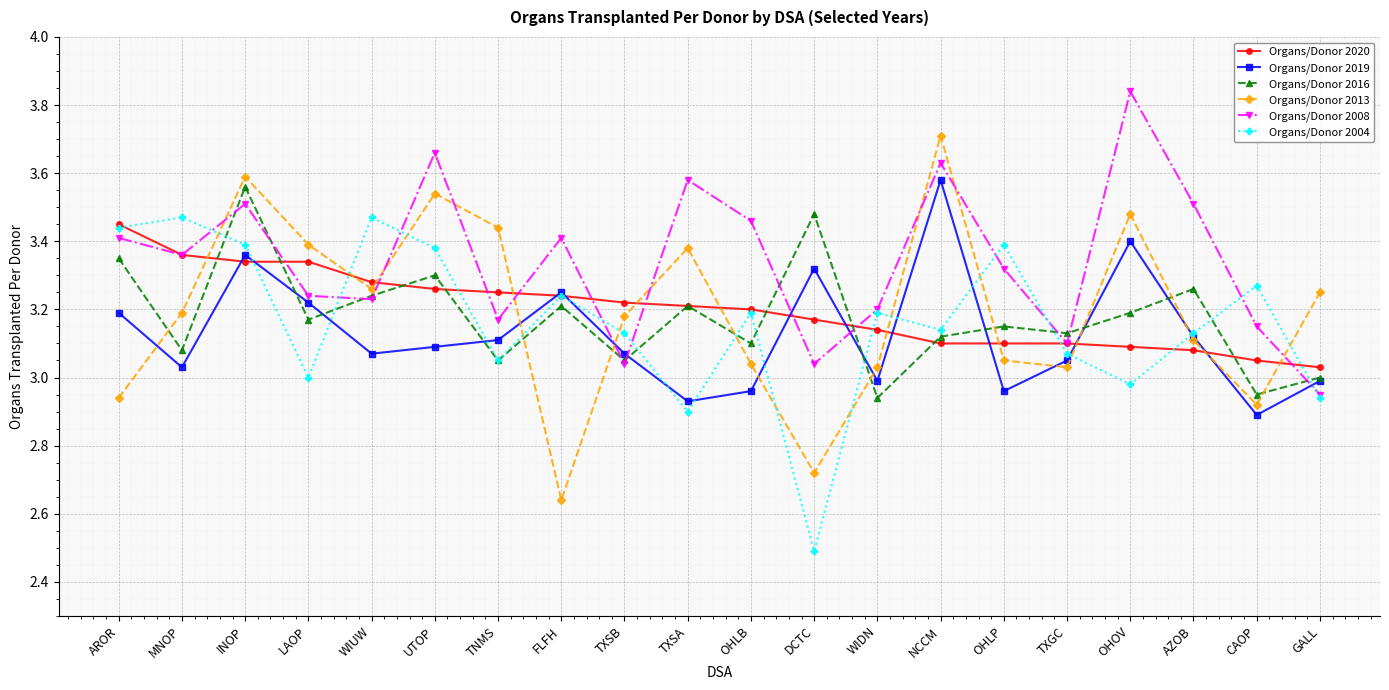

The Organs/Donor 2019 series shows 0.9 at WIDN. True or false?

False